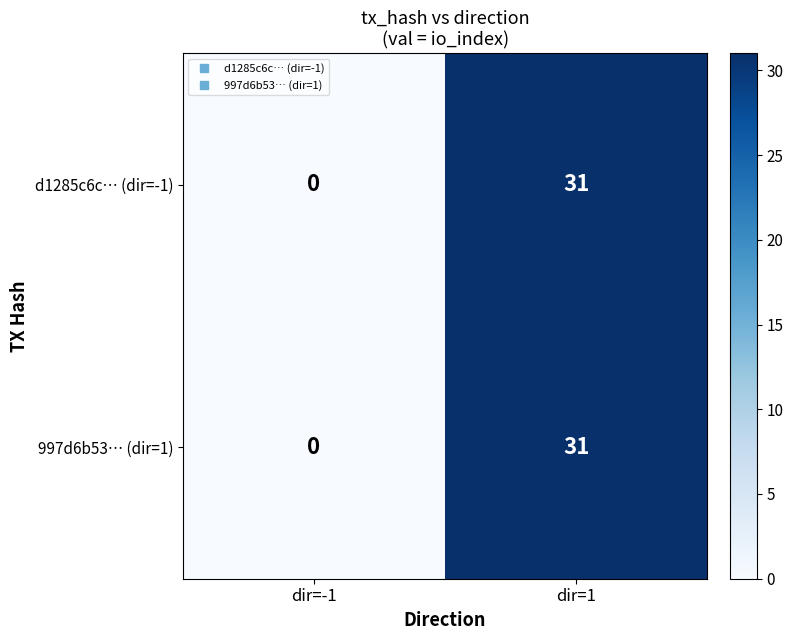

At how many categories does at least one series exceed 8?

1